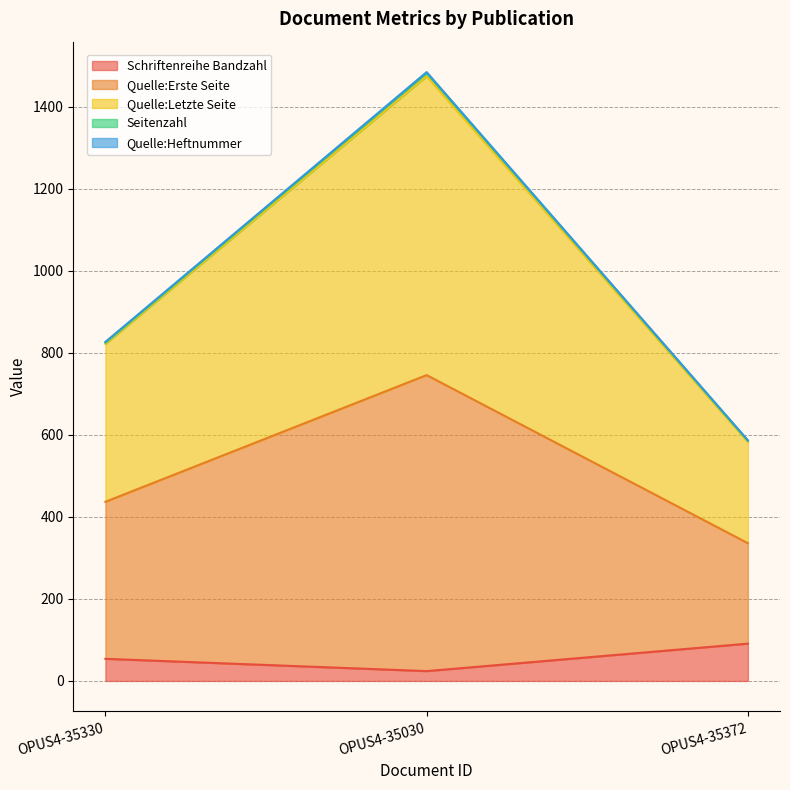

What is the greatest value displayed?

1485